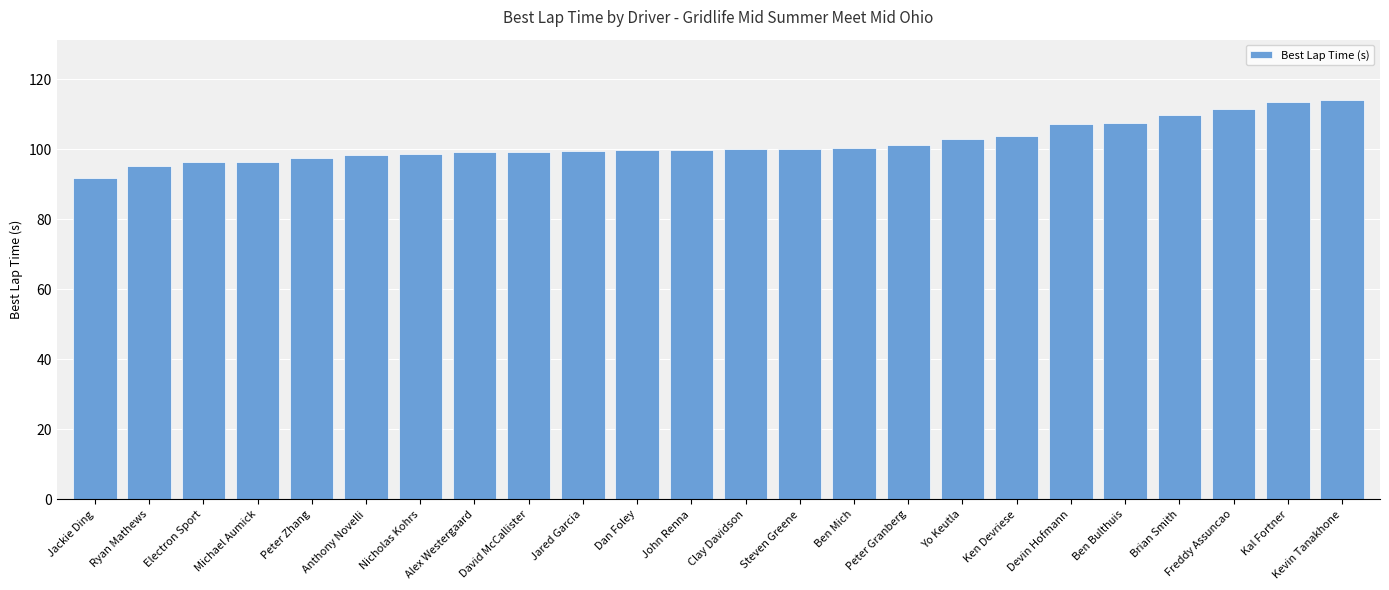

What is the approximate value at David McCallister?

99.2